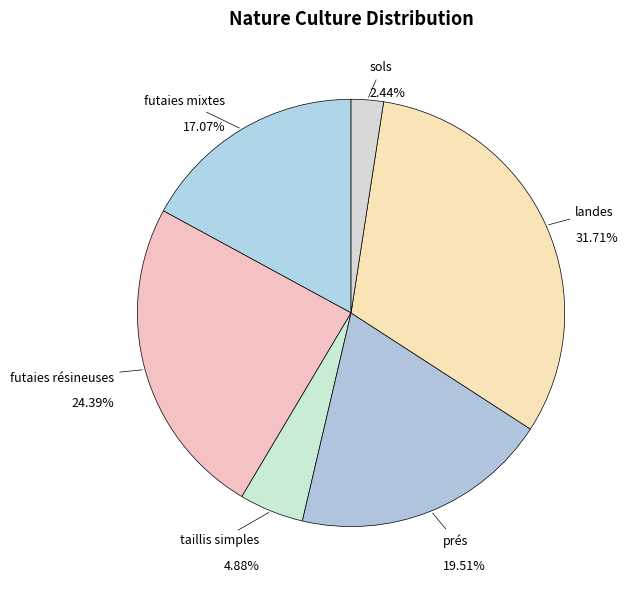

Does any single category account for the majority?

No